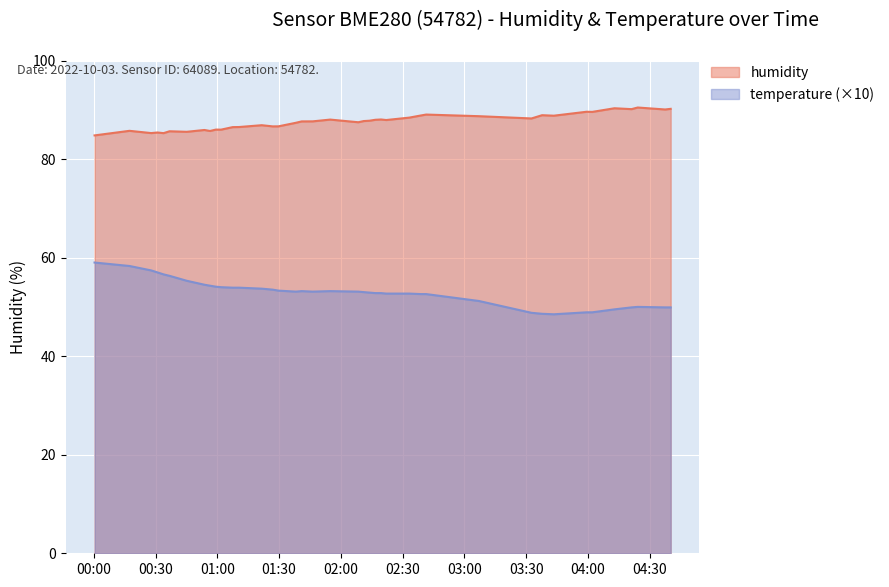

What is the spread (max minus min) of values at 2022-10-03T02:13:52?

34.9